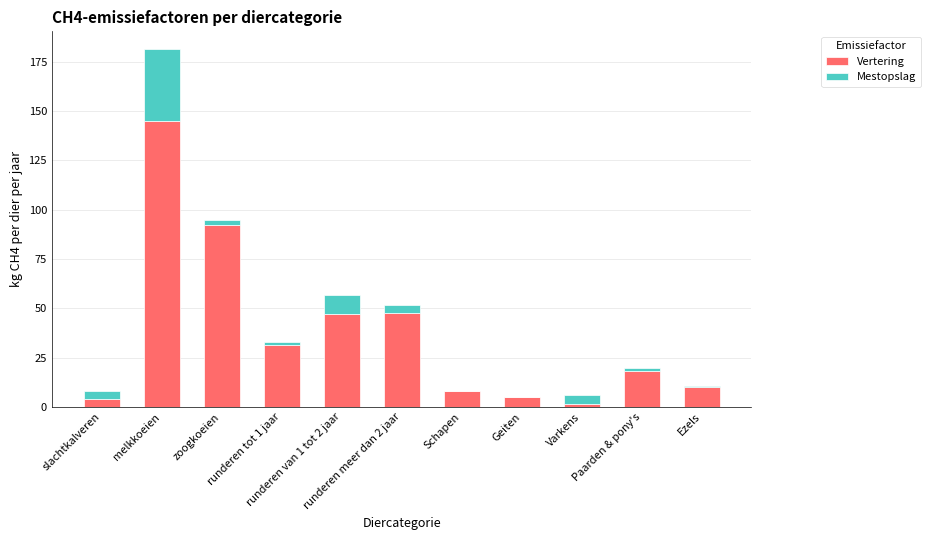

Rank the series at slachtkalveren from highest to lowest value.

Mestopslag, Vertering